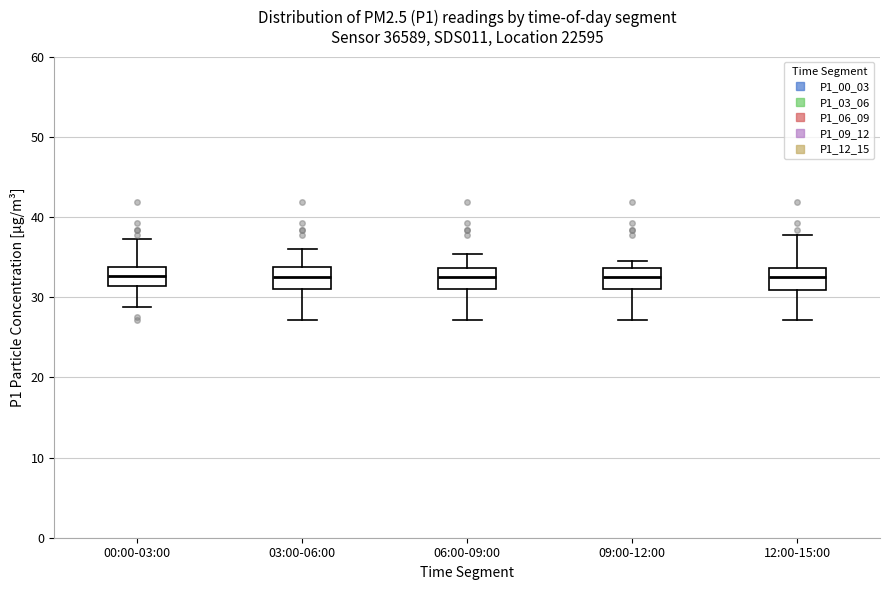

Reading left to right, transcribe this box plot: for each box, give where its median line is, the range the box spans, and where its two whiskers end, as read against the y-axis. The values are not printed on the chart, so give them approximately, as read against the axis.

00:00-03:00: median 33, box 31 to 34, whiskers 29 to 37
03:00-06:00: median 33, box 31 to 34, whiskers 27 to 36
06:00-09:00: median 33, box 31 to 34, whiskers 27 to 35
09:00-12:00: median 32, box 31 to 34, whiskers 27 to 35
12:00-15:00: median 32, box 31 to 34, whiskers 27 to 38